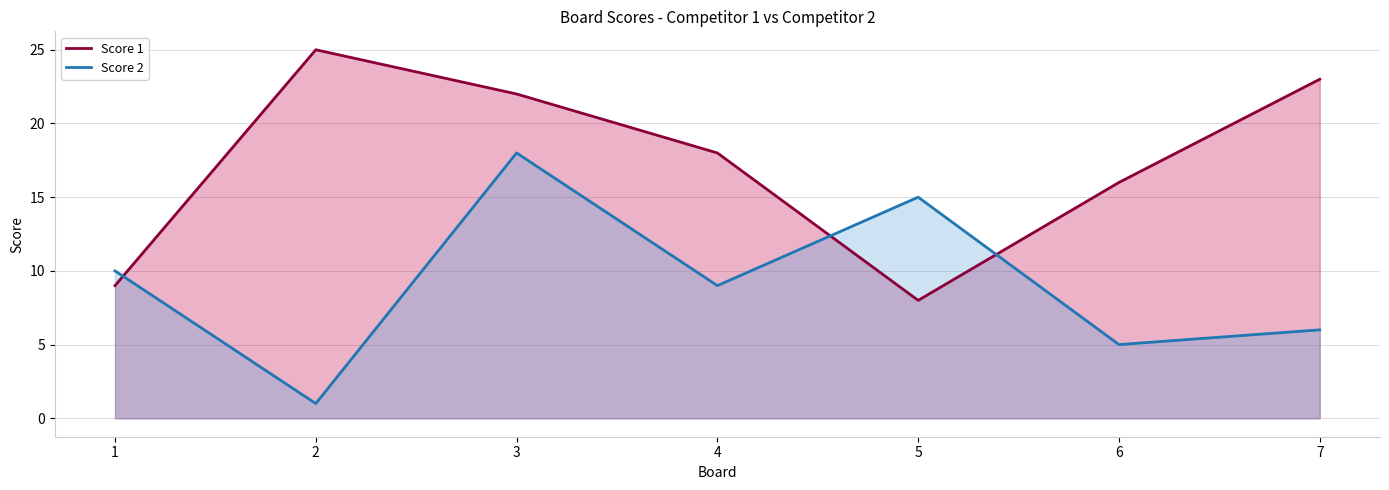

Is it true that Score 1 equals 15 at 1?

False